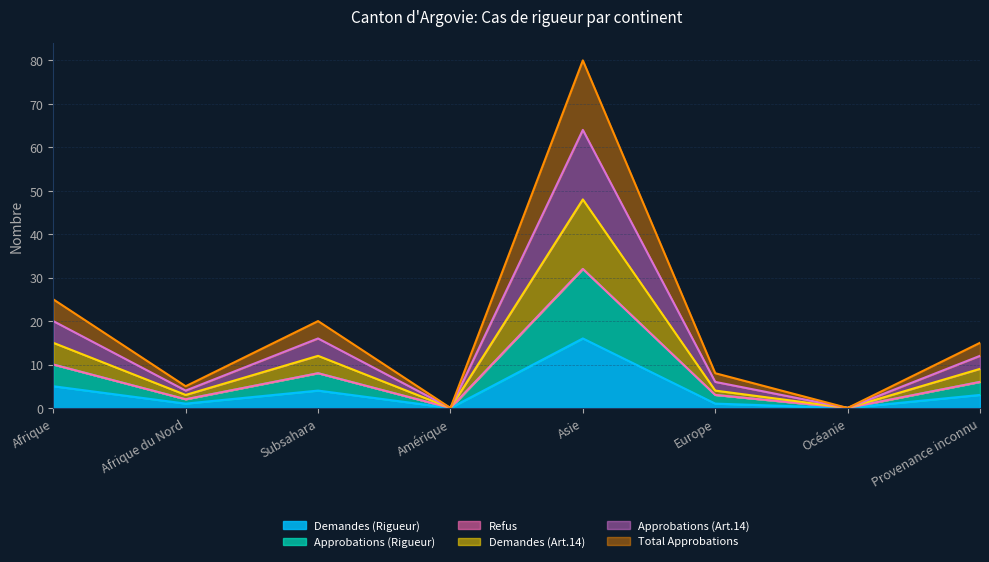

Which category has the highest value in the Demandes (Art.14) series?

Asie